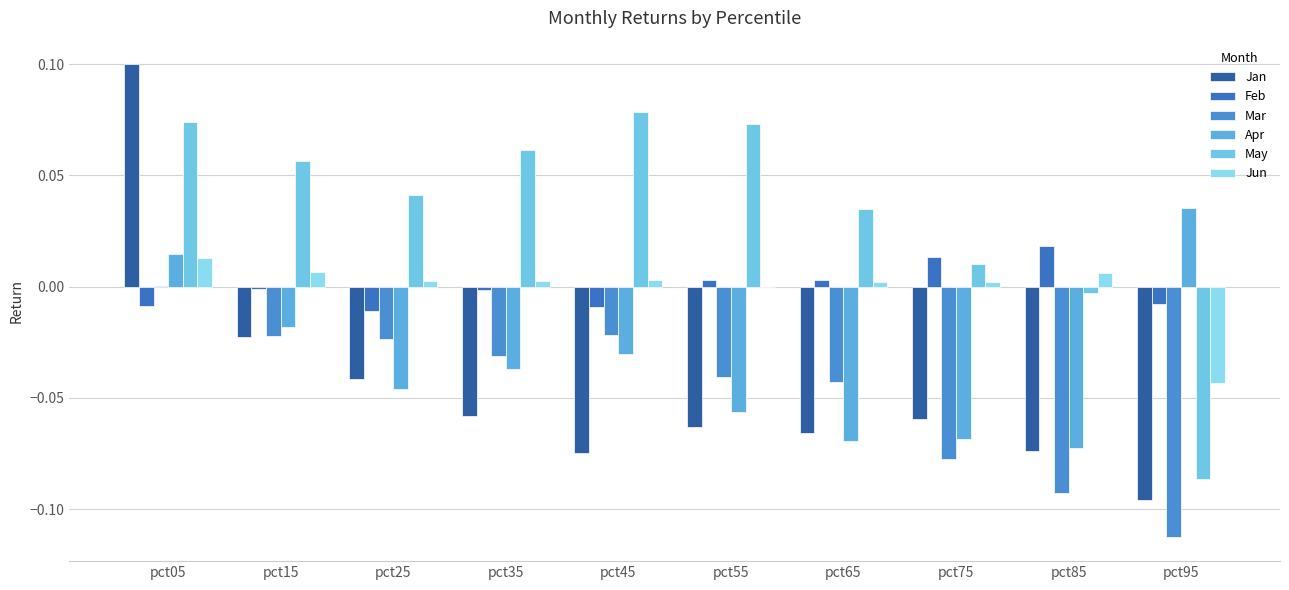

At which label is Jan closest to 0?

pct15